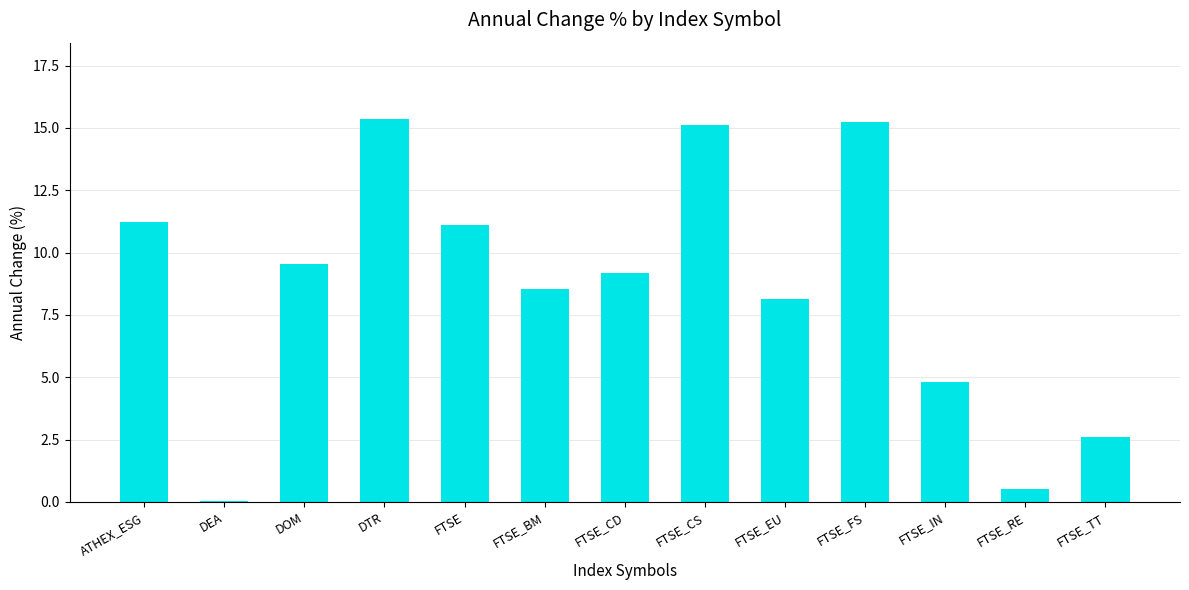

Are the bars grouped side by side (vs. stacked)?

No